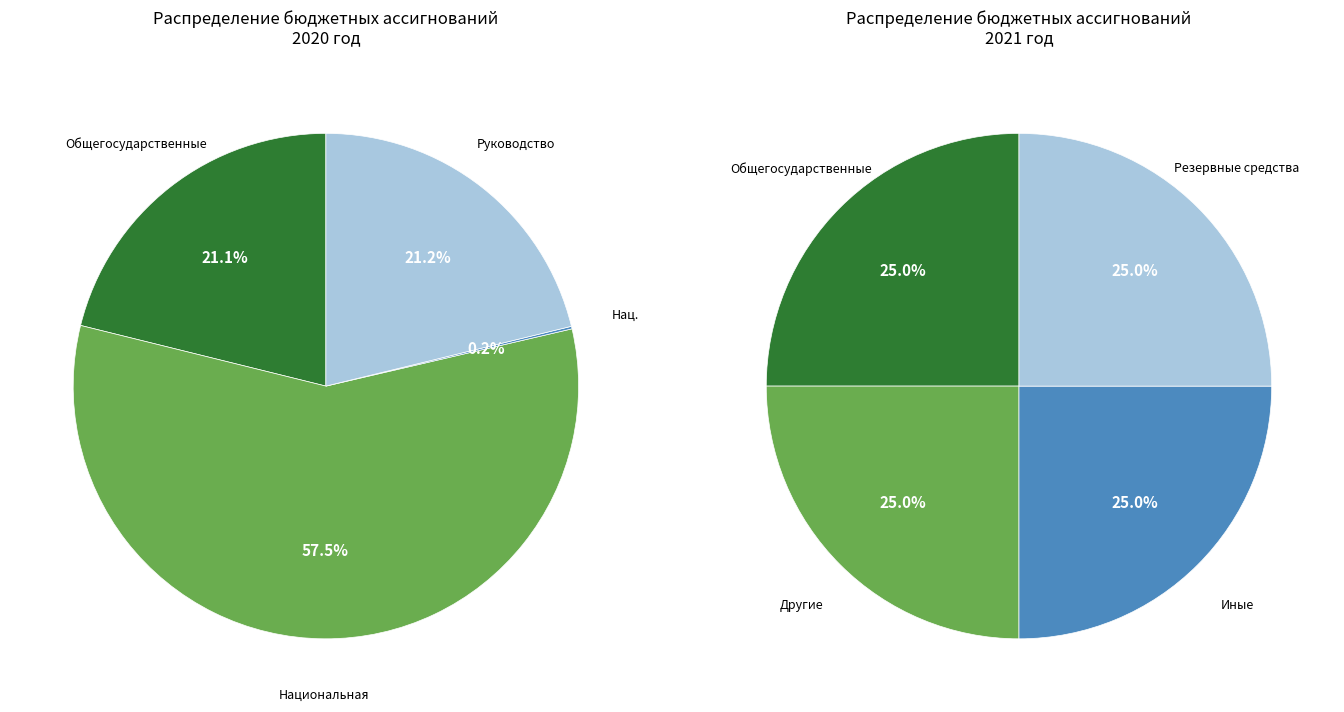

Which slice is the largest?

Национальная экономика